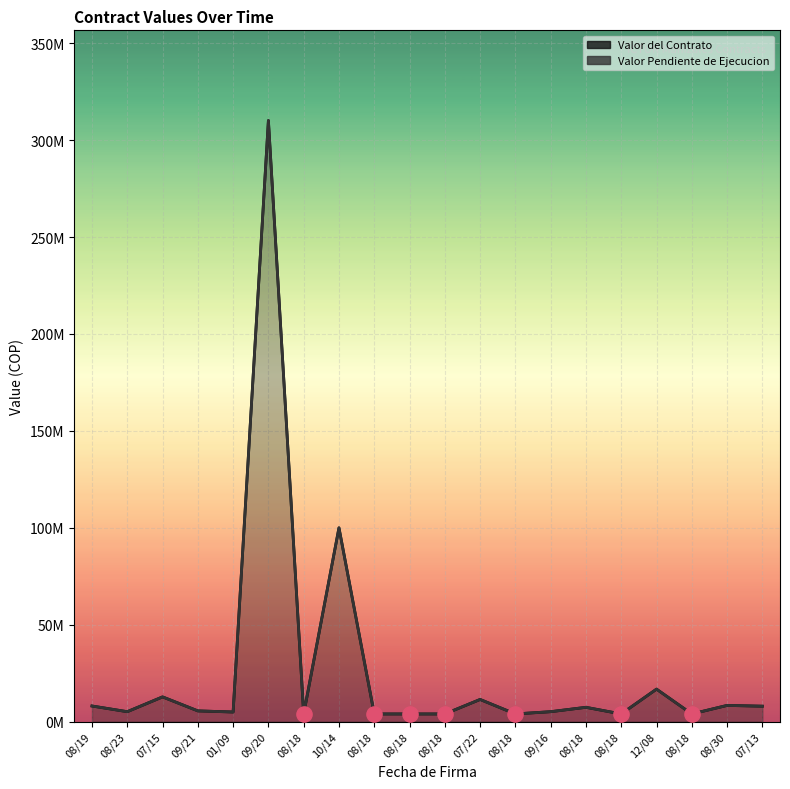

At which category is the sum across all series the highest?

09/20